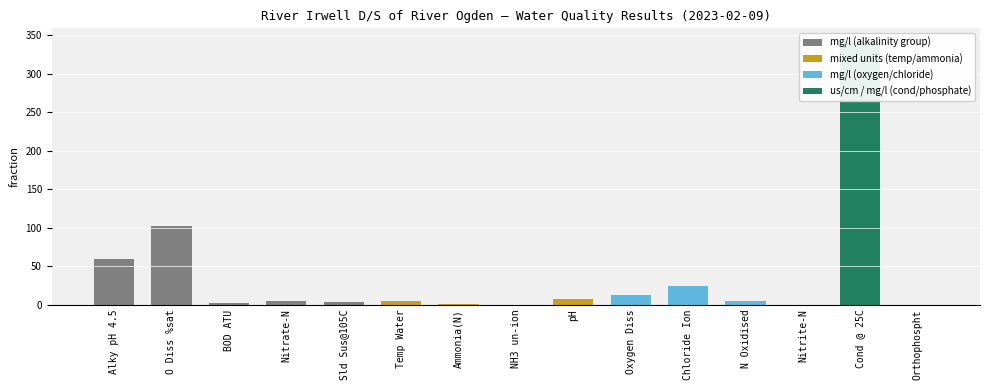

Which label corresponds to the smallest value in the chart?

NH3 un-ion